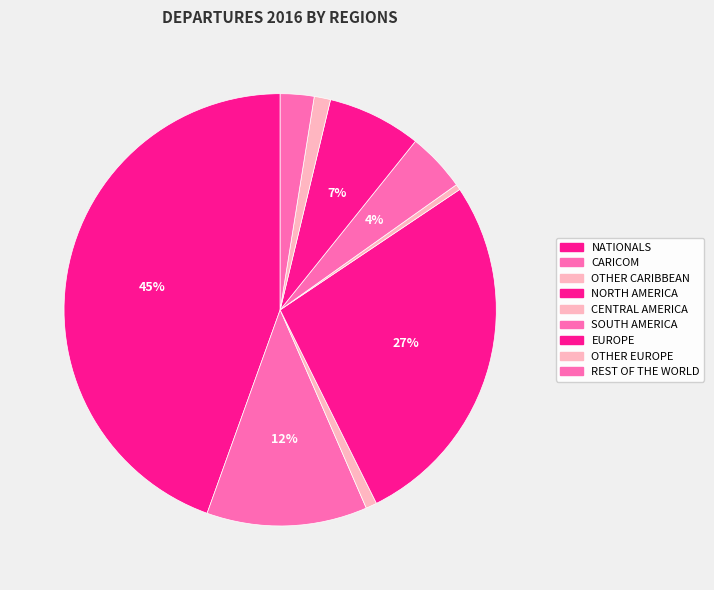

How many slices are in this pie chart?

9